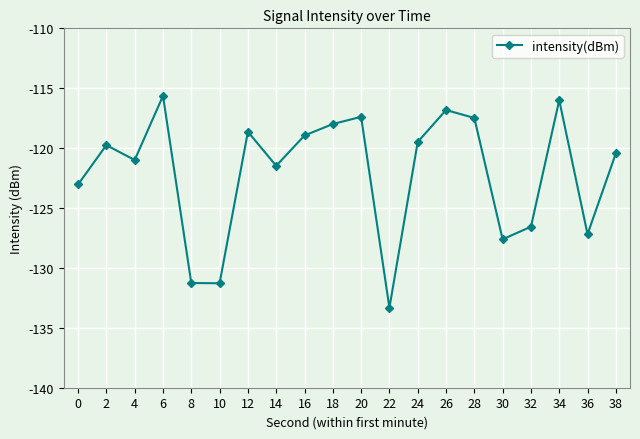

How many lines are shown in the chart?

1